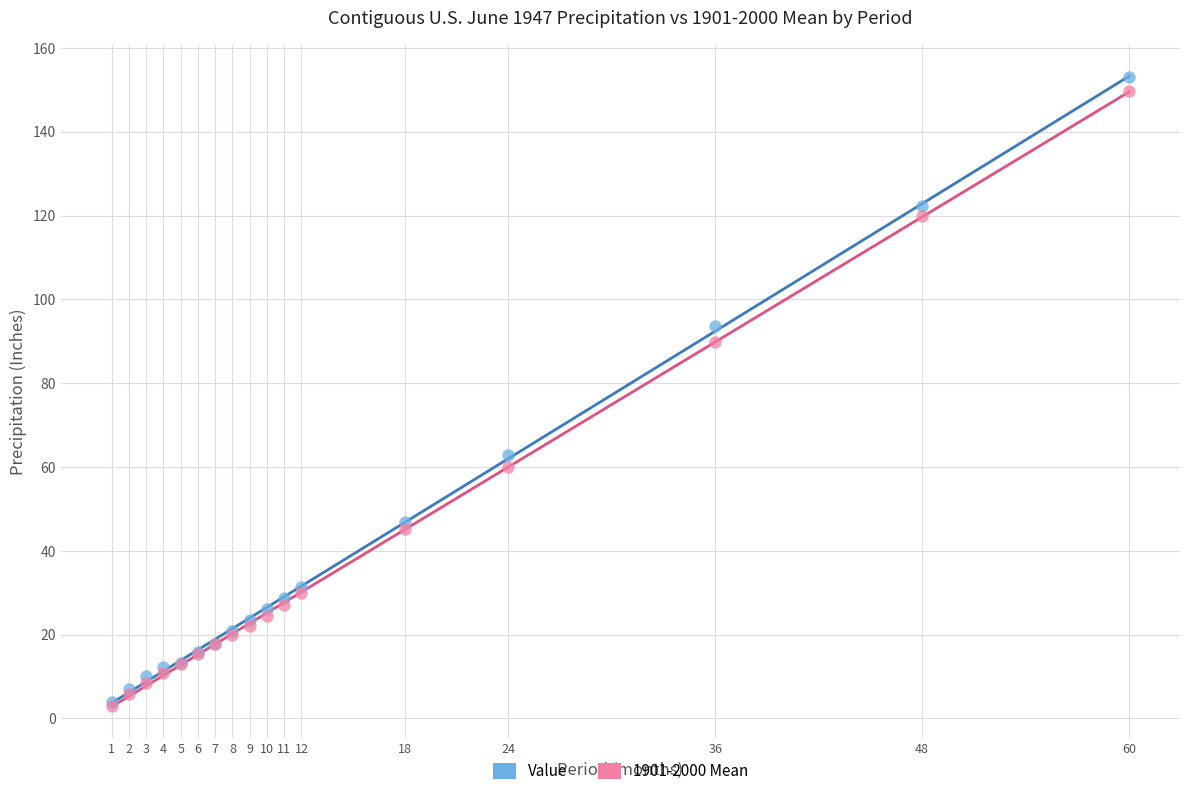

Which series contains the highest Y value?

Value